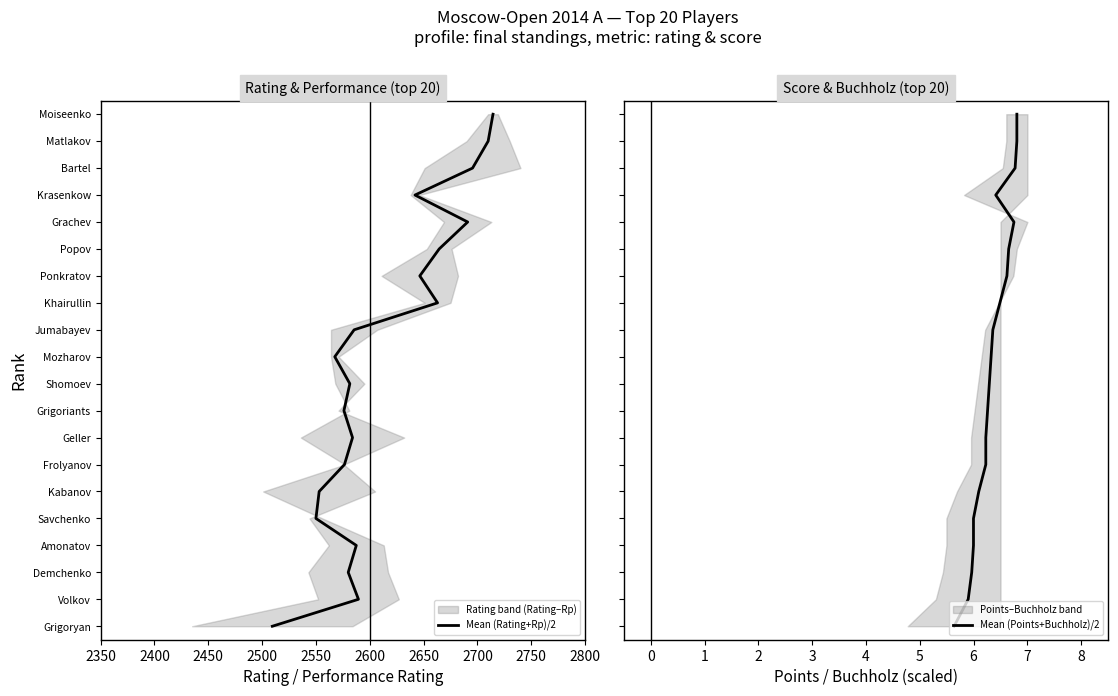

True or false: Mean (Rating+Rp)/2 and Mean (Points+Buchholz)/2 intersect in this chart.

False